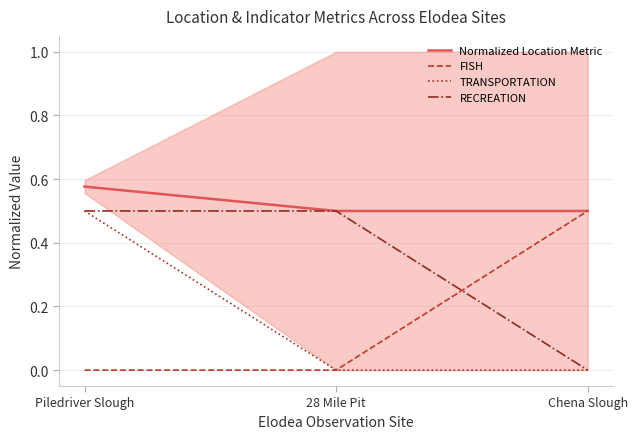

What is the spread (max minus min) of values at Piledriver Slough?

0.6